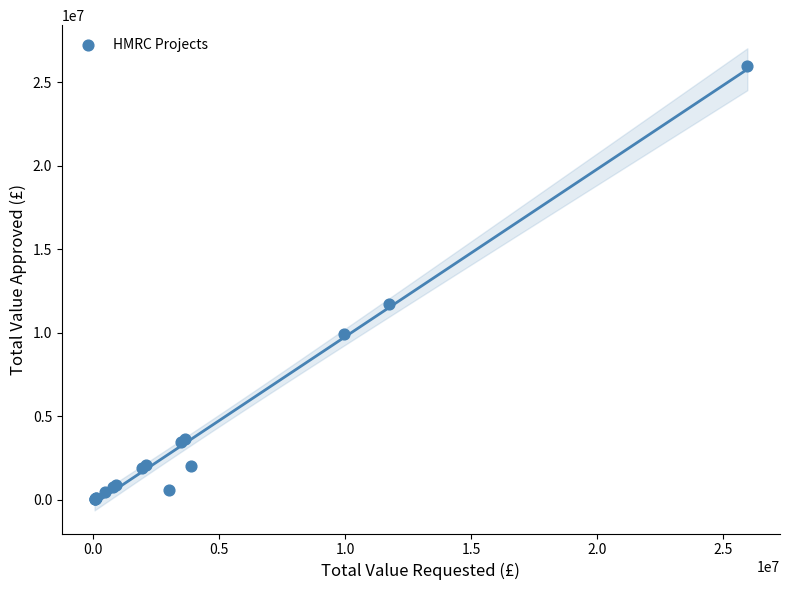

What Y value in the scatter plot is closest to 13006200?

11750000